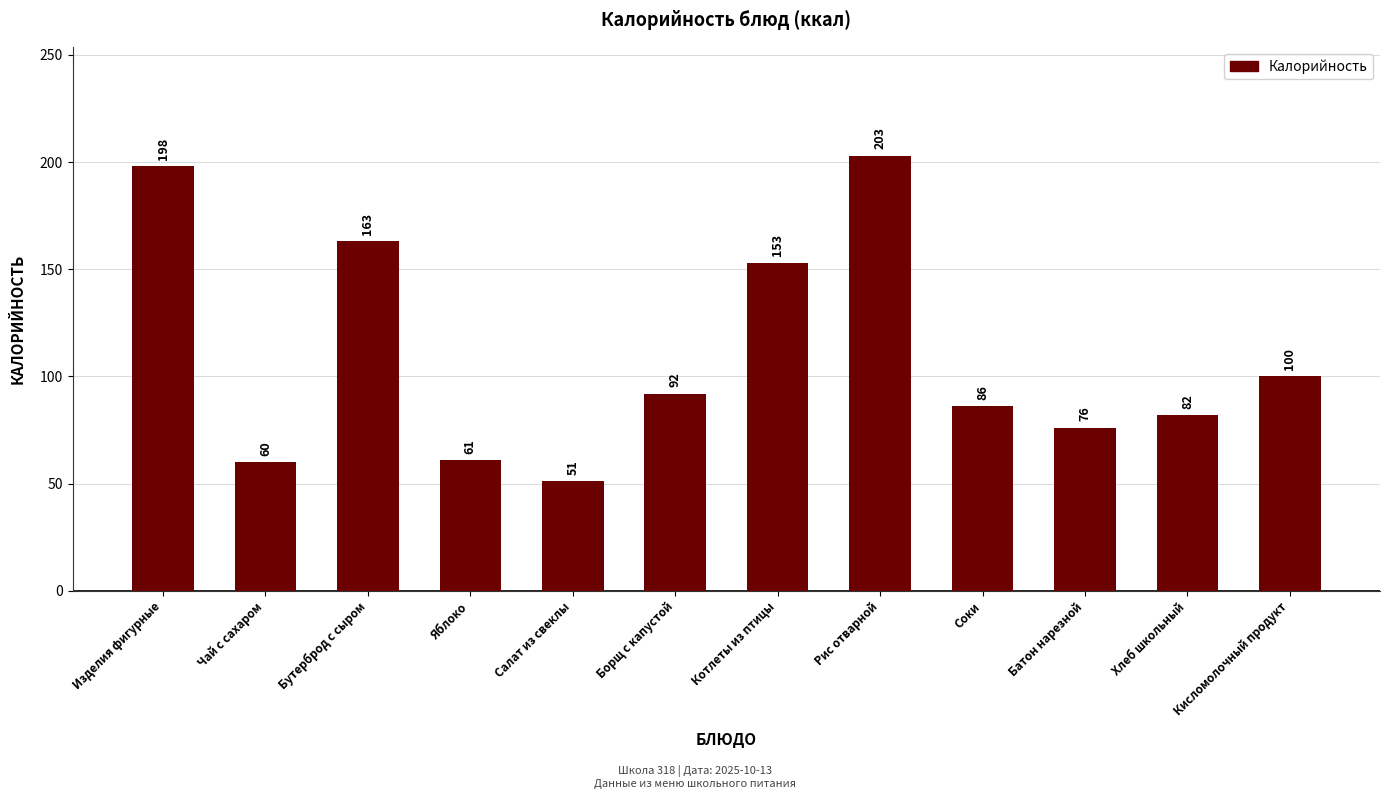

Reading left to right, extract all data points from this chart.

Изделия фигурные=198	Чай с сахаром=60	Бутерброд с сыром=163	Яблоко=61	Салат из свеклы=51	Борщ с капустой=92	Котлеты из птицы=153	Рис отварной=203	Соки=86	Батон нарезной=76	Хлеб школьный=82	Кисломолочный продукт=100